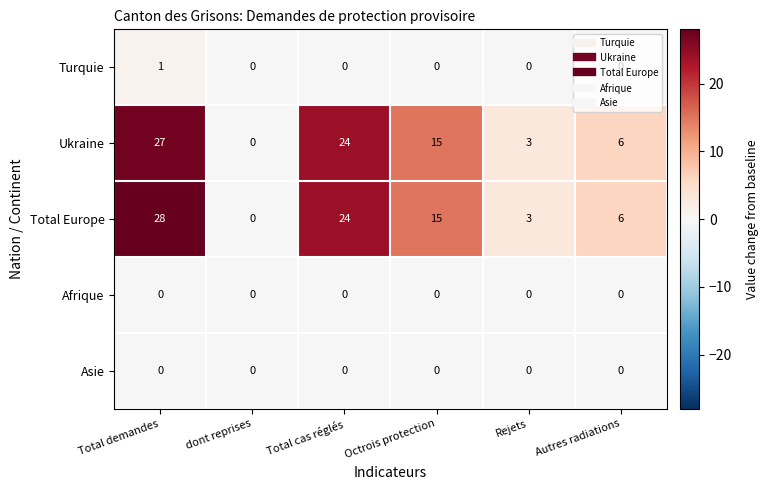

Which series has the widest spread of values?

Total Europe